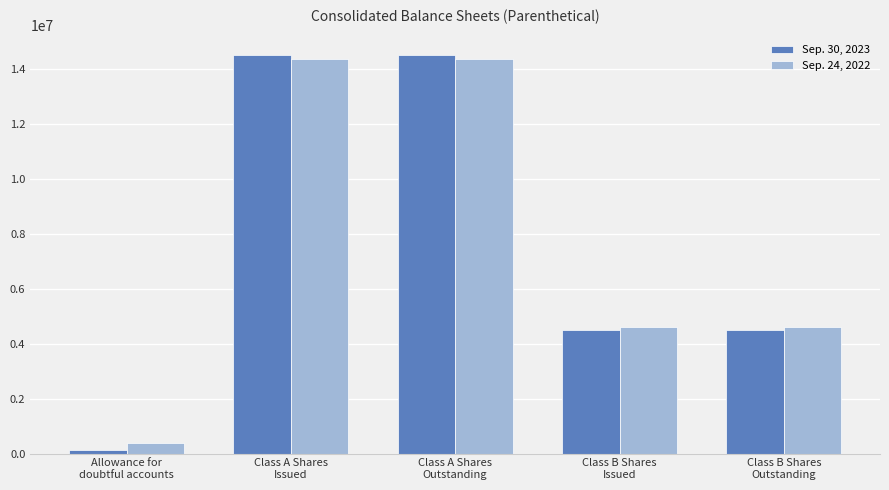

What is the greatest value displayed?

14497075